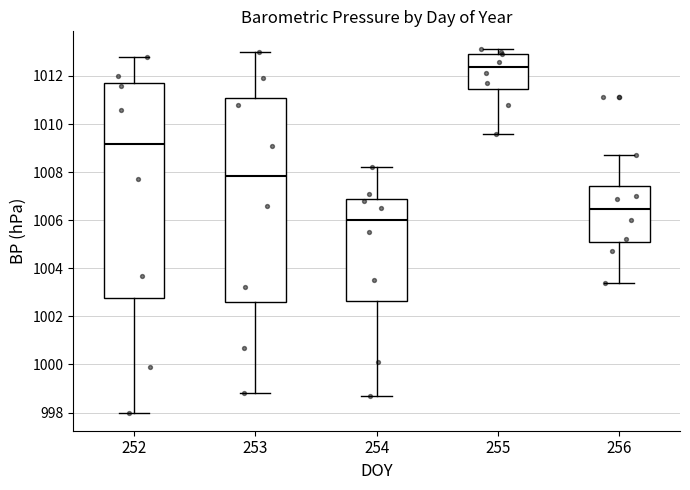

Where does the upper whisker of the box at x = 253 end on the y-axis? The values are not printed on the chart, so give them approximately, as read against the axis.

1013.0